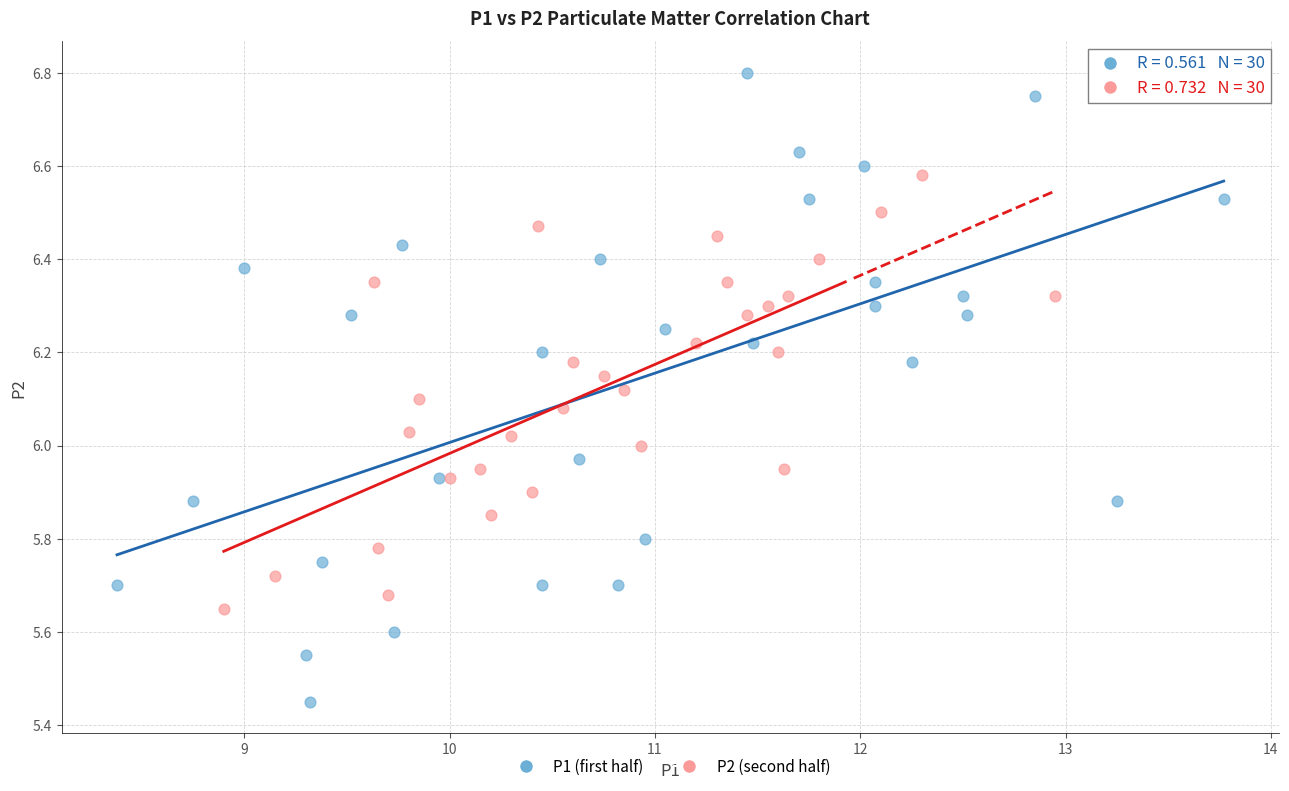

Which series has the largest Y range (max minus min)?

P1 (first half)